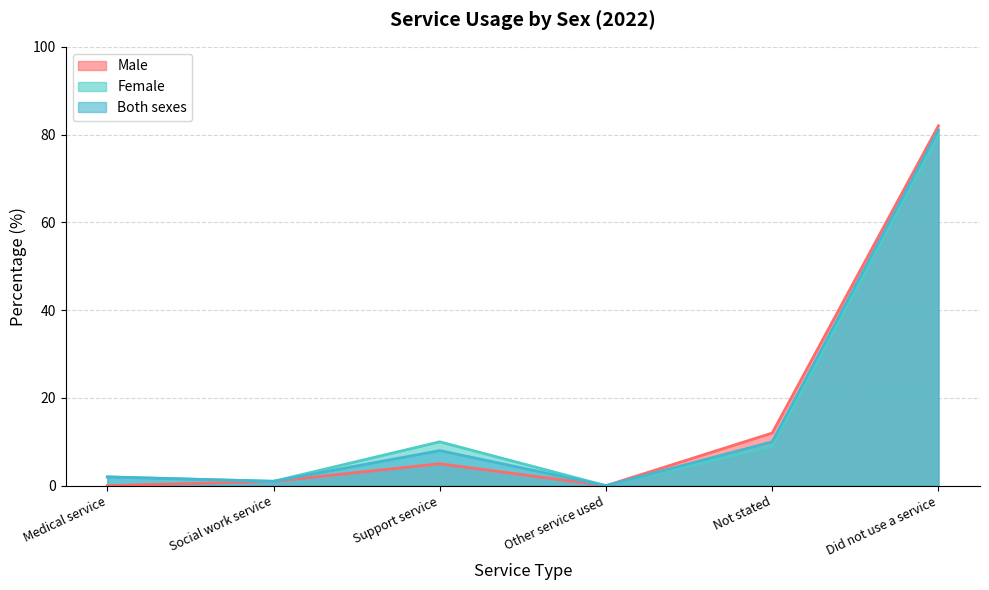

Is the value of Male at Support service greater than the value of Both sexes at Not stated?

No